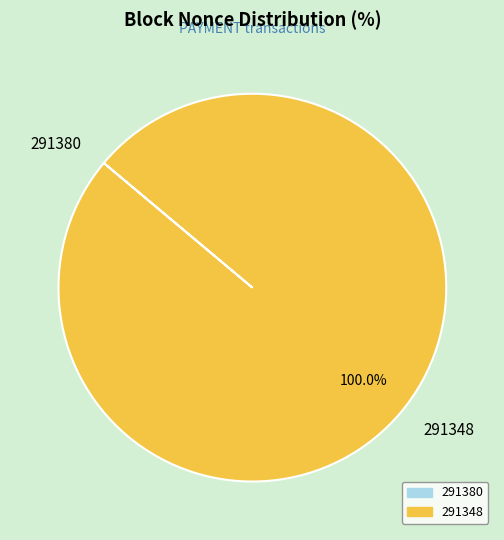

Which slice is the largest?

291348